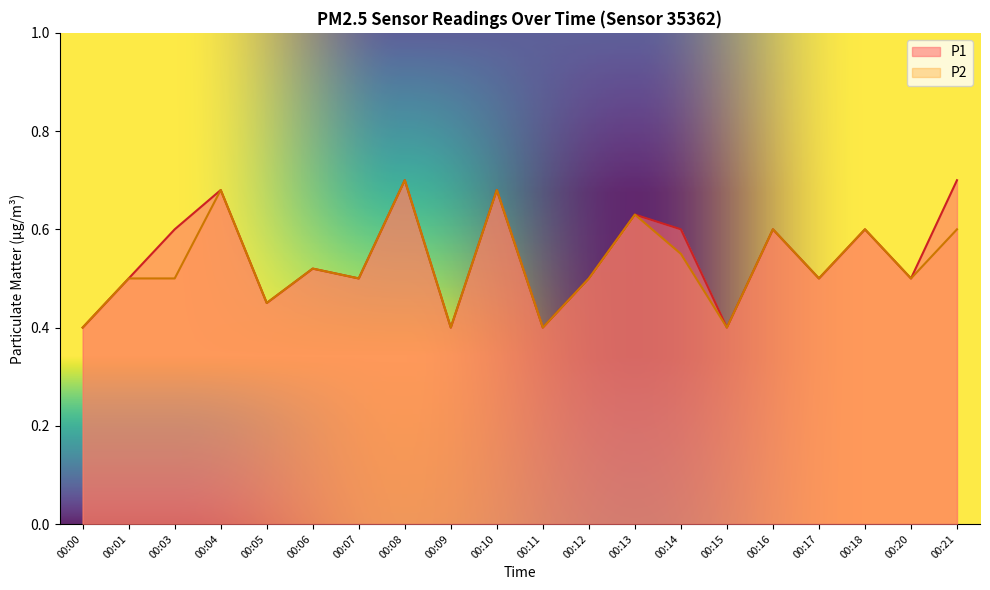

Reading left to right, what are all the values shown in this chart?

P1: 00:00=0.4	00:01=0.5	00:03=0.6	00:04=0.7	00:05=0.5	00:06=0.5	00:07=0.5	00:08=0.7	00:09=0.4	00:10=0.7	00:11=0.4	00:12=0.5	00:13=0.6	00:14=0.6	00:15=0.4	00:16=0.6	00:17=0.5	00:18=0.6	00:20=0.5	00:21=0.7
P2: 00:00=0.4	00:01=0.5	00:03=0.5	00:04=0.7	00:05=0.5	00:06=0.5	00:07=0.5	00:08=0.7	00:09=0.4	00:10=0.7	00:11=0.4	00:12=0.5	00:13=0.6	00:14=0.6	00:15=0.4	00:16=0.6	00:17=0.5	00:18=0.6	00:20=0.5	00:21=0.6